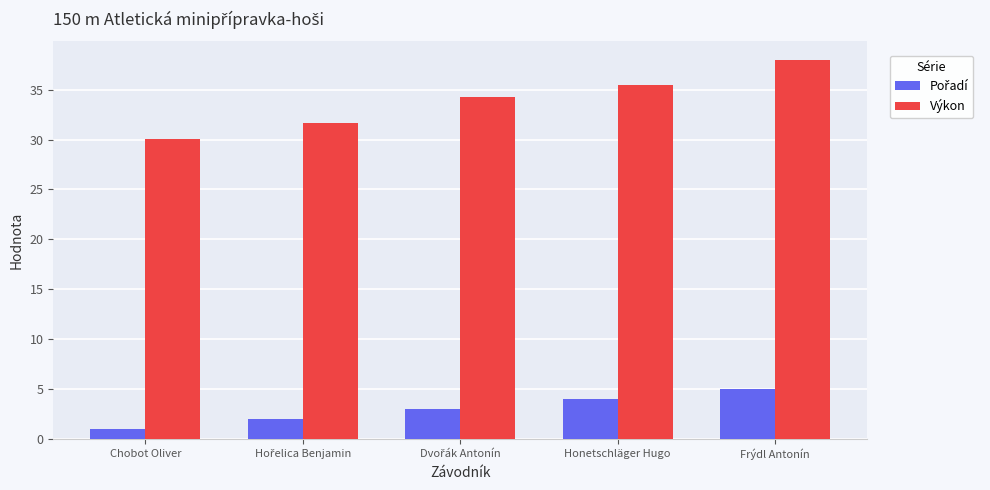

What is the highest value of the Výkon series?

37.9